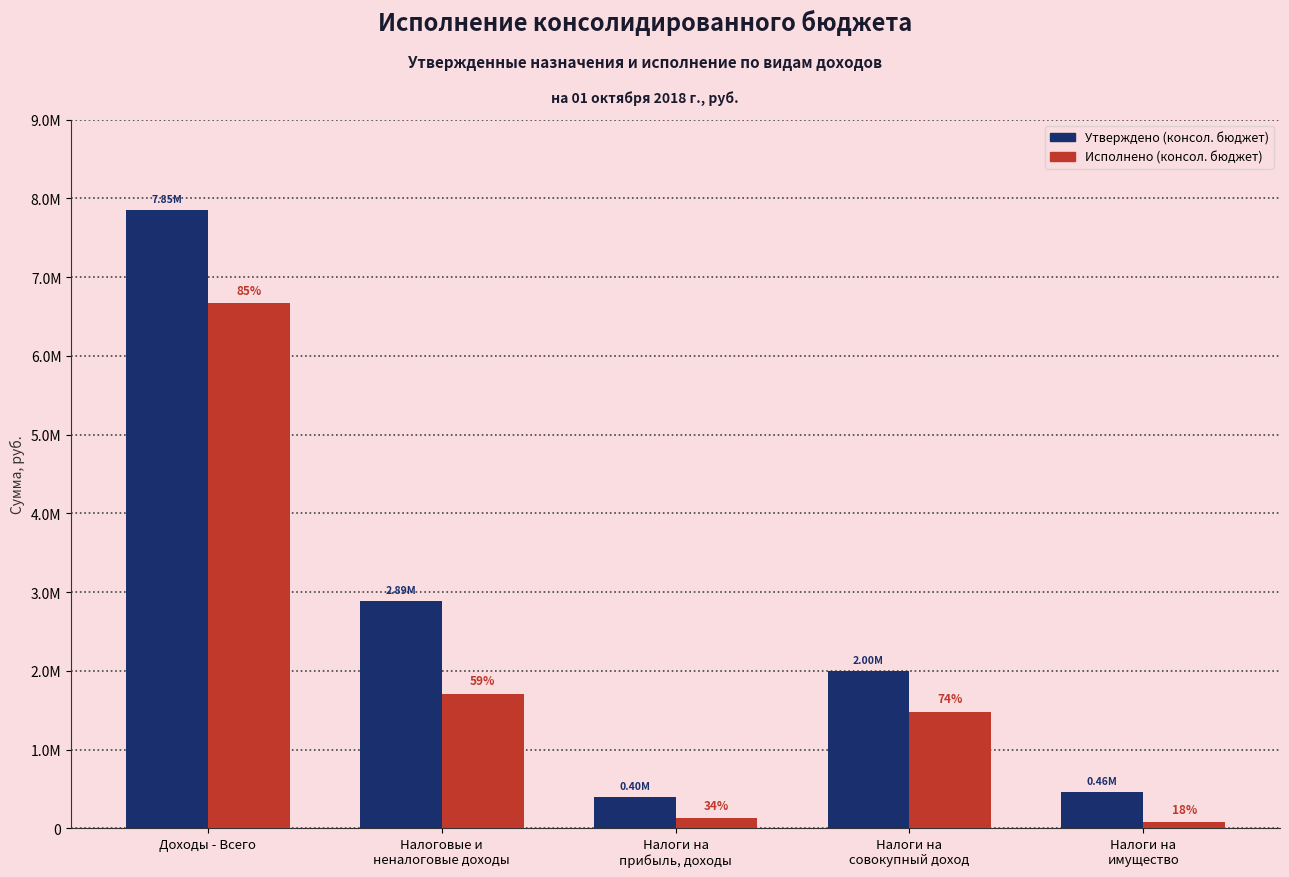

What is the difference between the highest and lowest values at Налоги на
прибыль, доходы?

265245.4